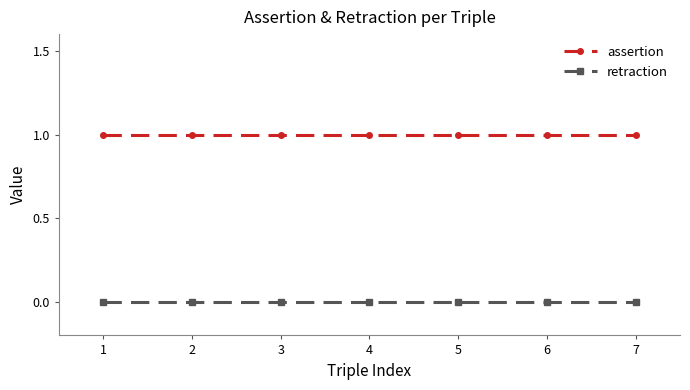

Which series has the largest total across all categories?

assertion